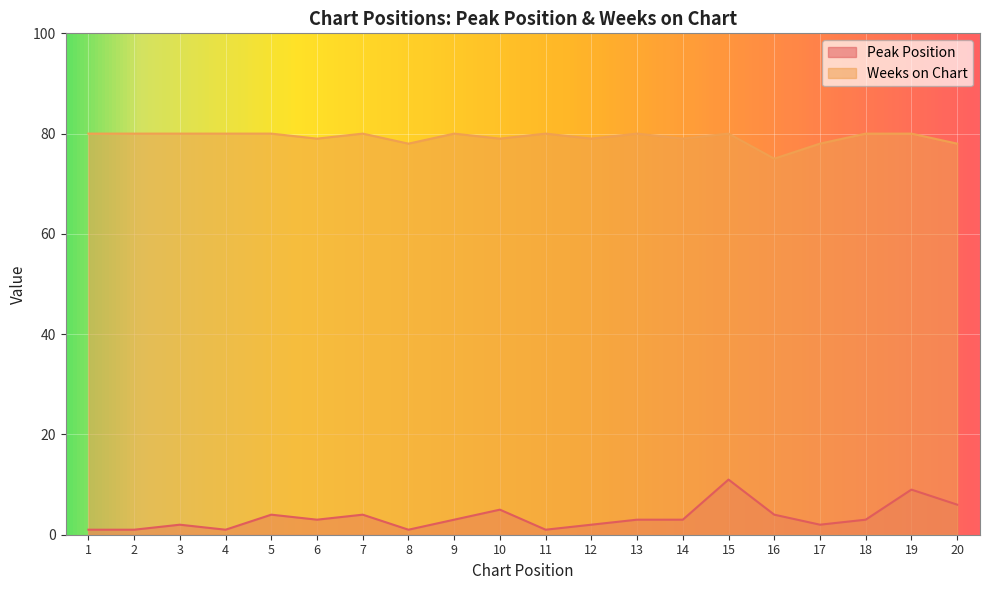

True or false: Weeks on Chart has a value of 106 at 13.

False